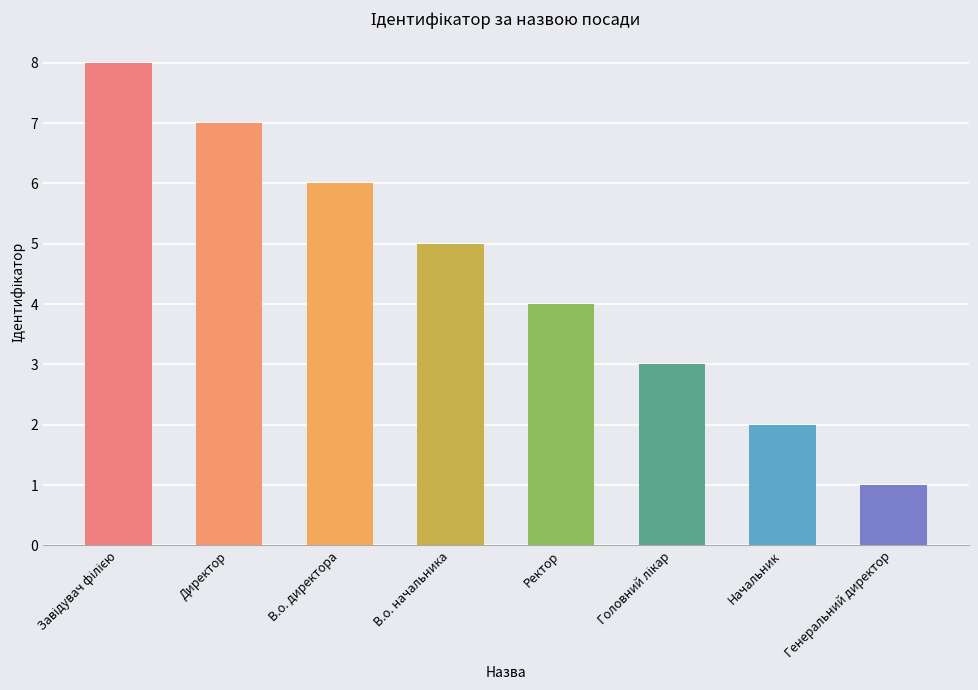

What is the difference between the second highest and second lowest values?

5